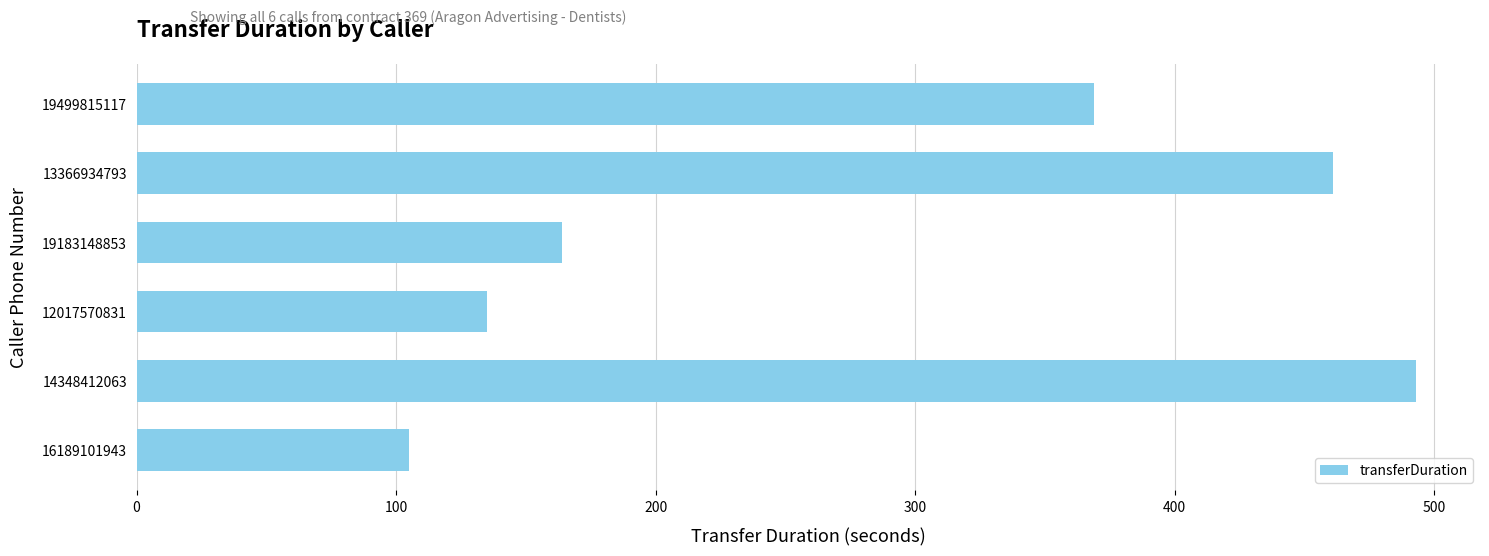

Rank the categories by value from lowest to highest.

16189101943, 12017570831, 19183148853, 19499815117, 13366934793, 14348412063